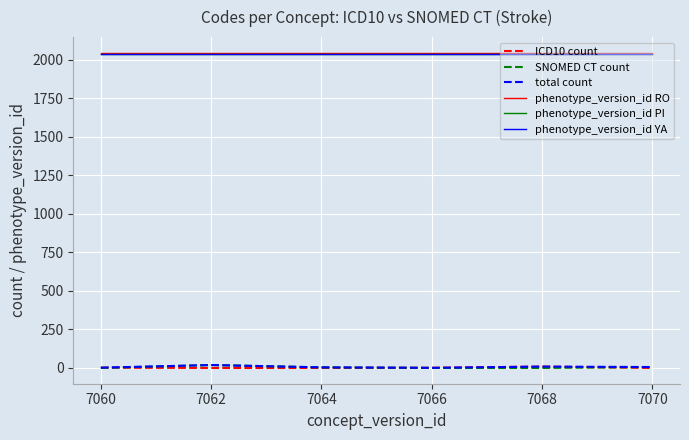

What is the highest value of the phenotype_version_id RO series?

2045